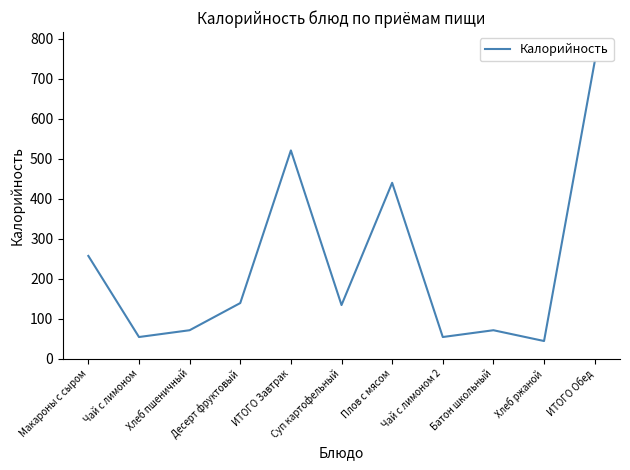

What is the maximum value shown in the chart?

743